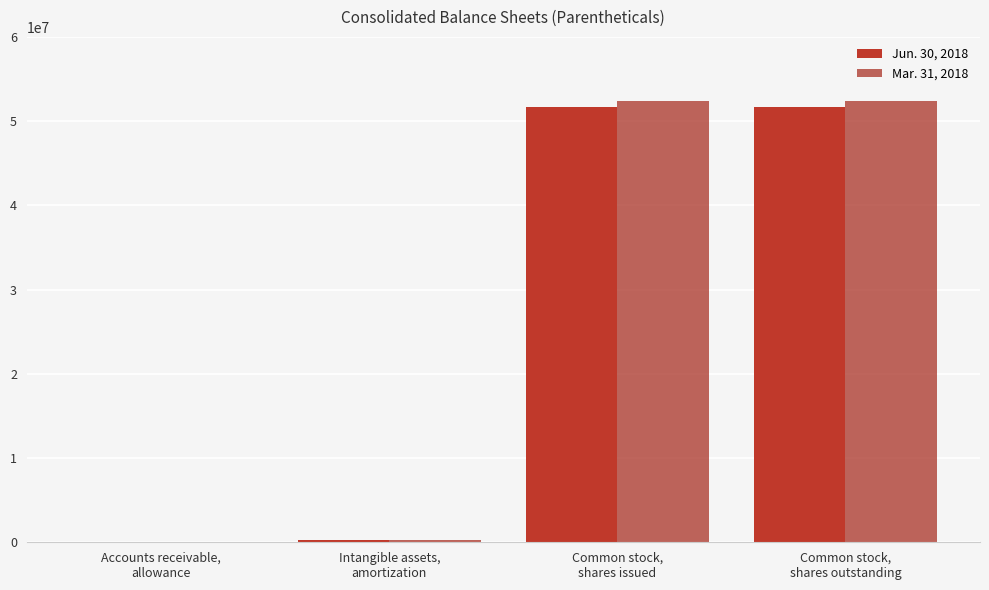

How many groups of bars are there?

4